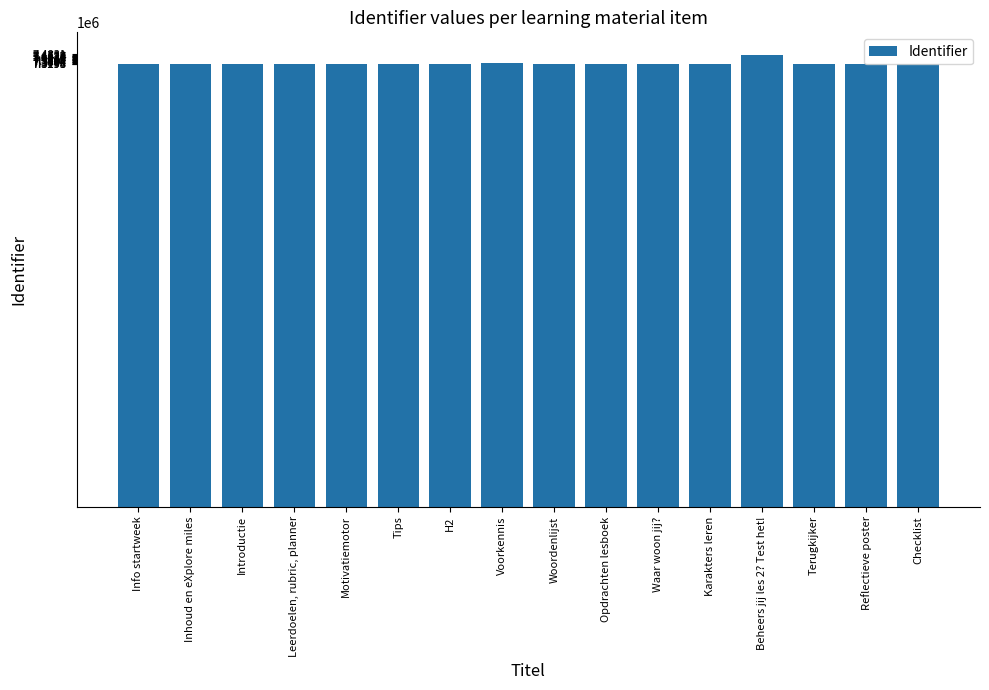

Rank the categories by value from lowest to highest.

Info startweek, Inhoud en eXplore miles, Introductie, Leerdoelen, rubric, planner, Motivatiemotor, Tips, H2, Woordenlijst, Opdrachten lesboek, Waar woon jij?, Karakters leren, Terugkijker, Reflectieve poster, Checklist, Voorkennis, Beheers jij les 2? Test het!